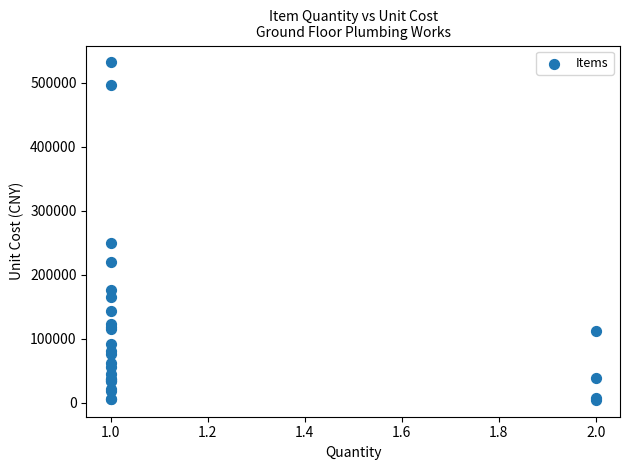

What Y value in the scatter plot is closest to 268207?

248941.2